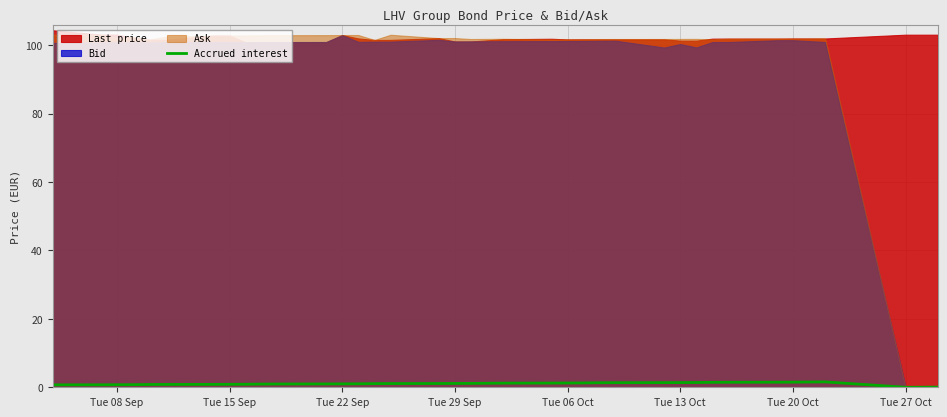

How many data points are above 1?

20